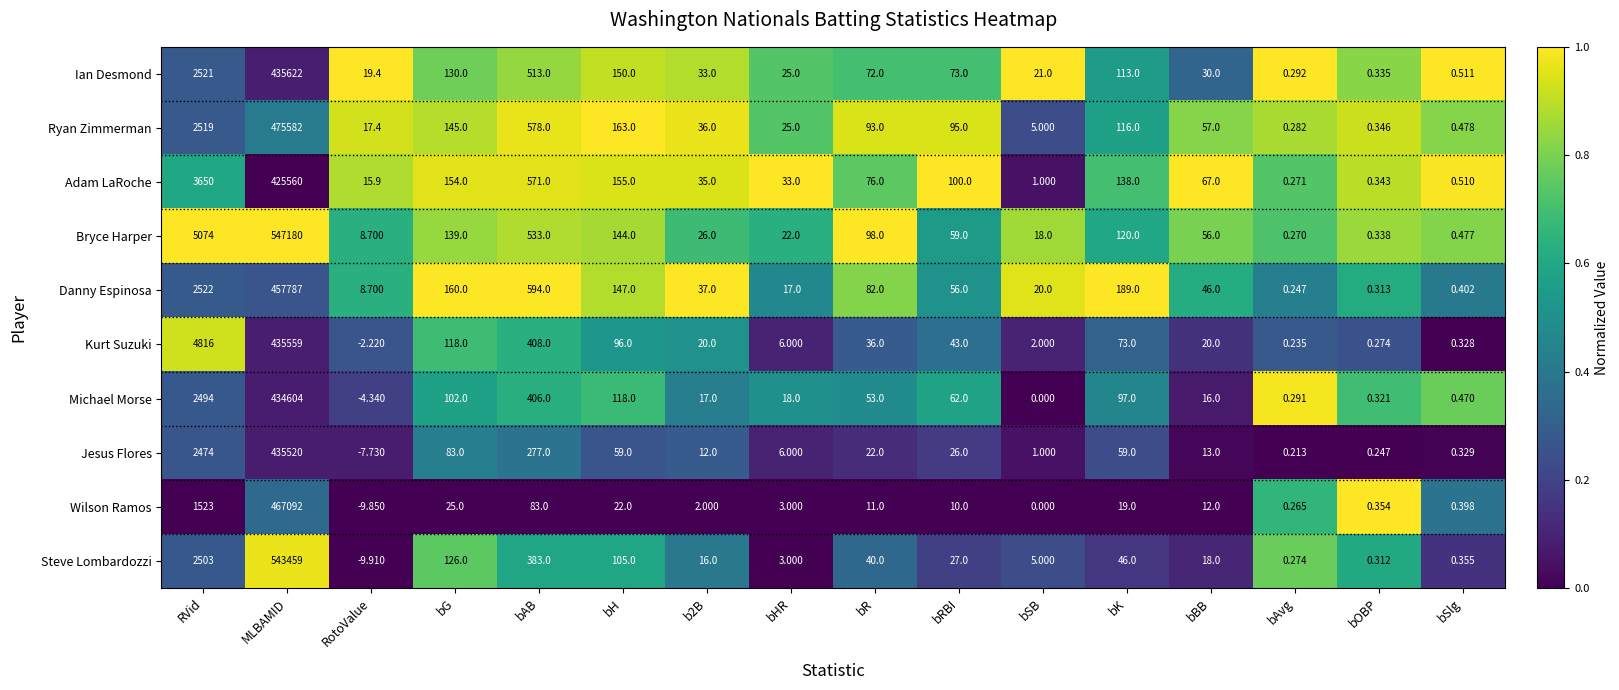

What is the difference between the highest and lowest values at bK?

170.0